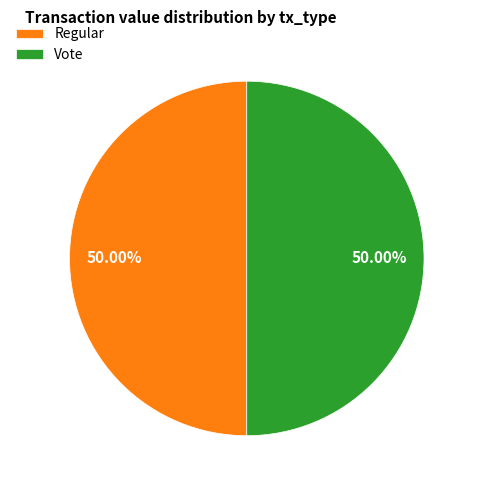

Do Regular and Vote together represent more than half of the pie?

Yes